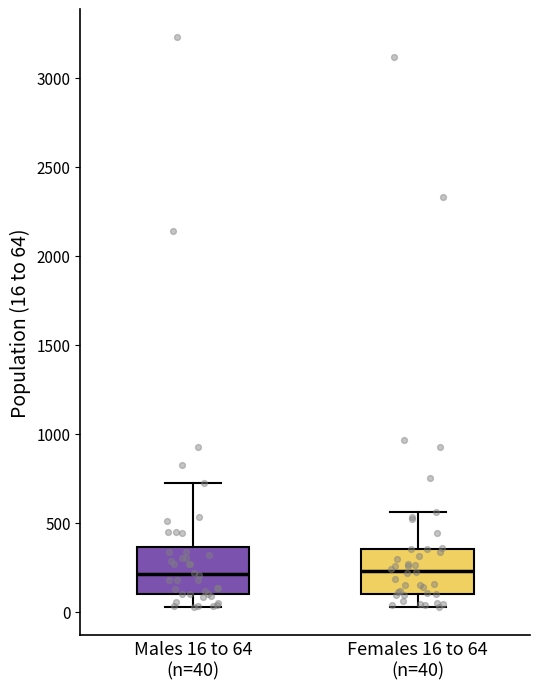

Where does the median line of the box for Females 16 to 64 (n=40) sit on the y-axis? The values are not printed on the chart, so give them approximately, as read against the axis.

250